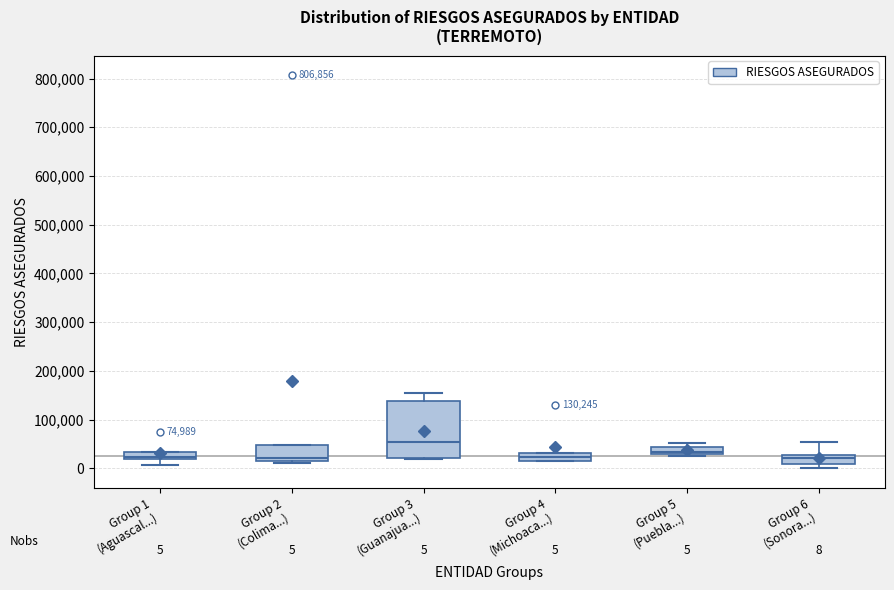

Which box is the tallest, from its lower edge to its upper edge?

Group 3 (Guanajua...)